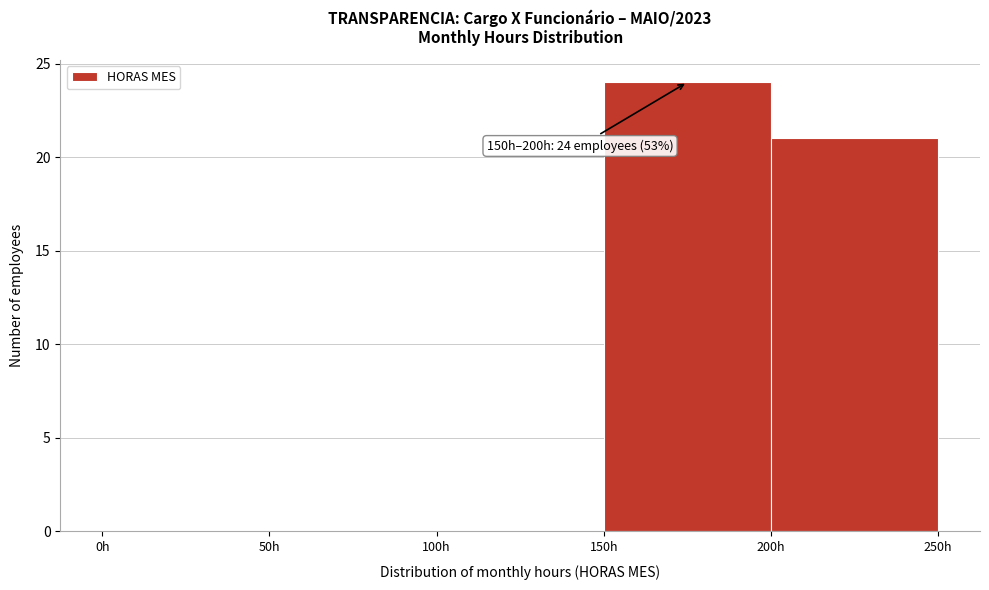

Which range on the x-axis has the tallest bar?

150 to 200